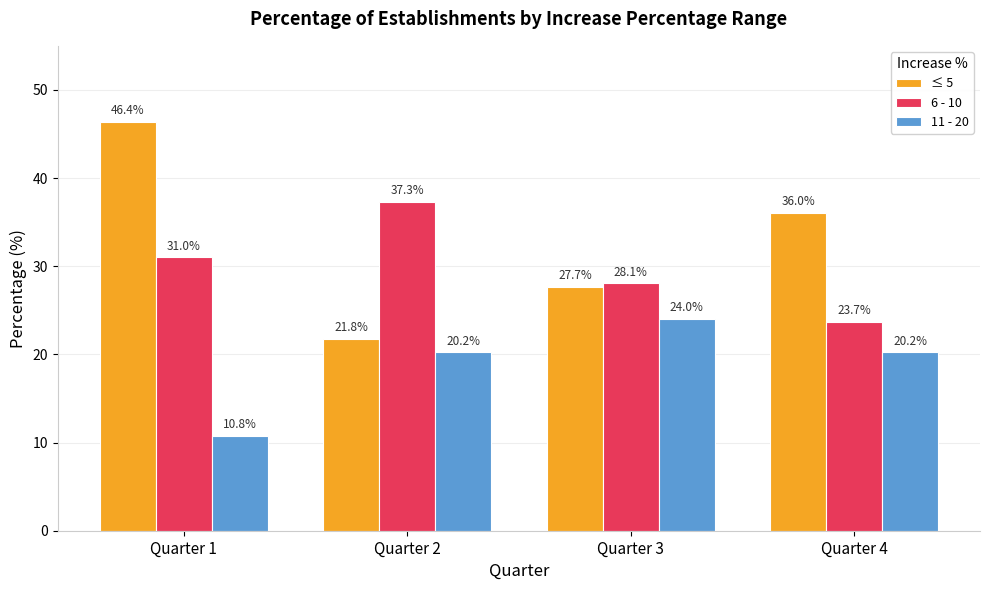

Which series changed the most between Quarter 1 and Quarter 3?

≤ 5